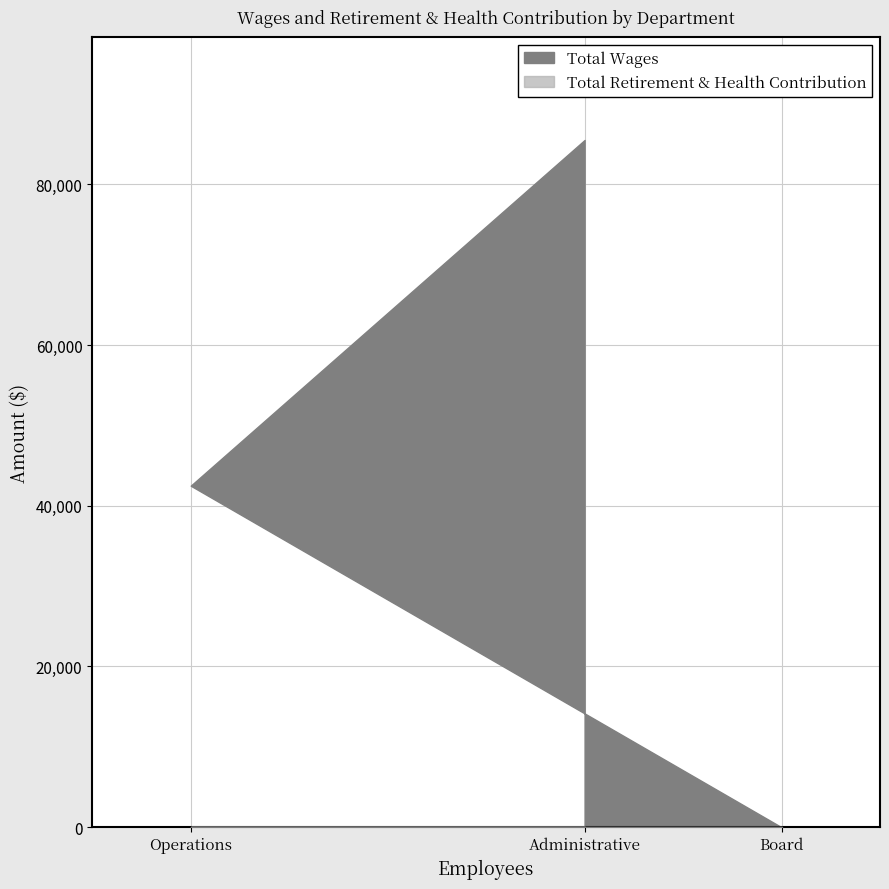

Reading left to right, transcribe all the data shown in this chart.

Total Wages: Administrative=85504	Operations=42491	Board=0
Total Retirement & Health Contribution: Administrative=0	Operations=0	Board=0